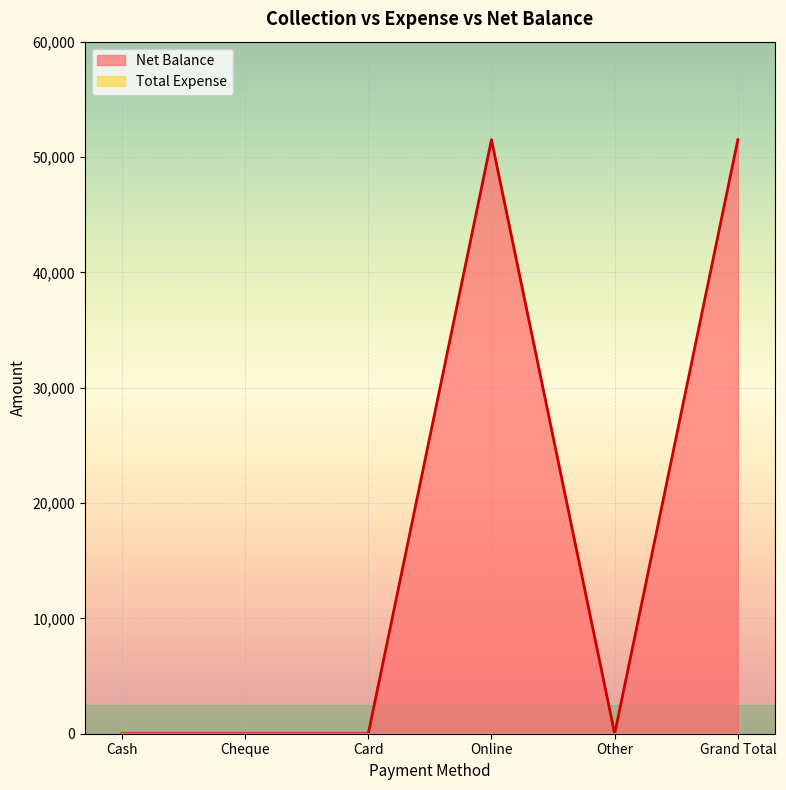

How many positive values are there?

2